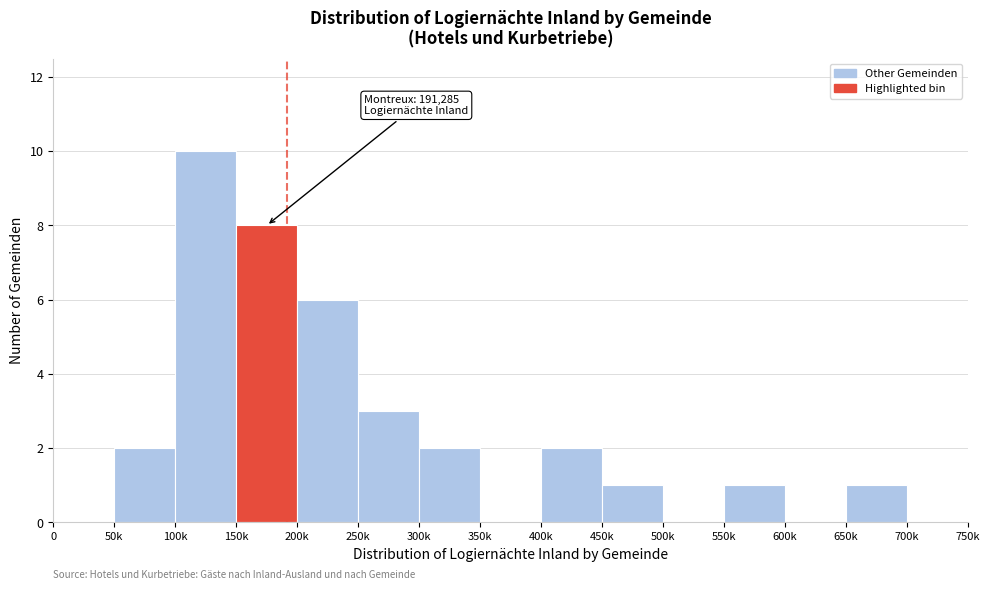

Reading left to right, list all the values displayed in this chart.

0=0	50k=2	100k=10	150k=8	200k=6	250k=3	300k=2	350k=0	400k=2	450k=1	500k=0	550k=1	600k=0	650k=1	700k=0